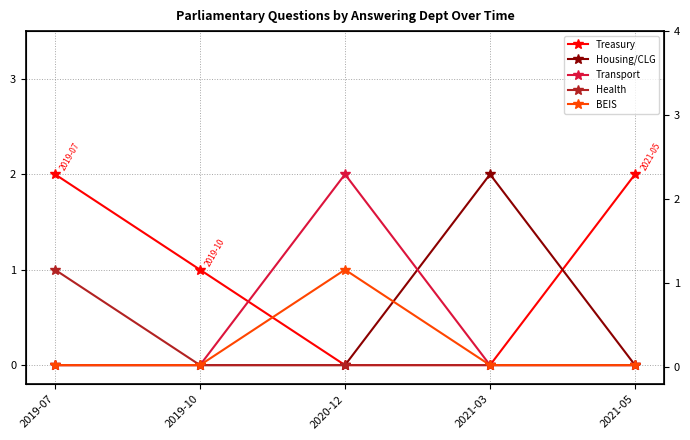

What is the spread (max minus min) of values at 2021-03?

2